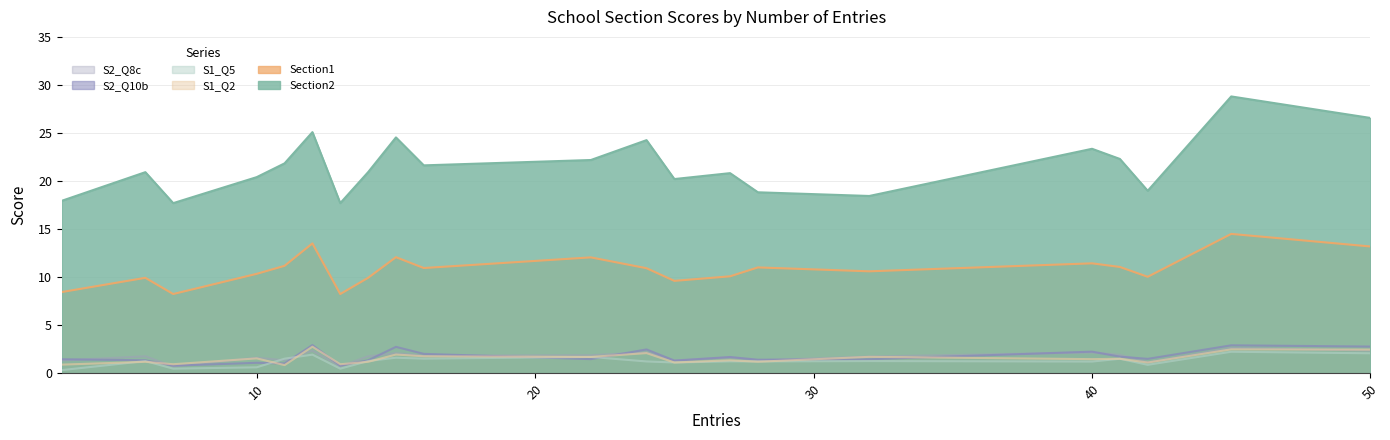

The value of Section2 at 27 is 9.9. True or false?

False